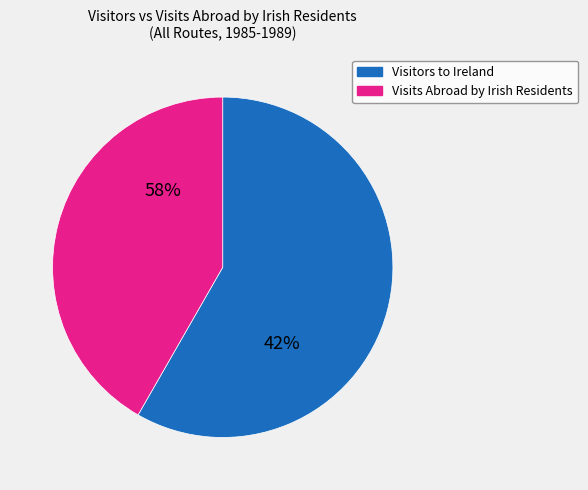

Which category has the biggest portion of the pie?

Visitors to Ireland